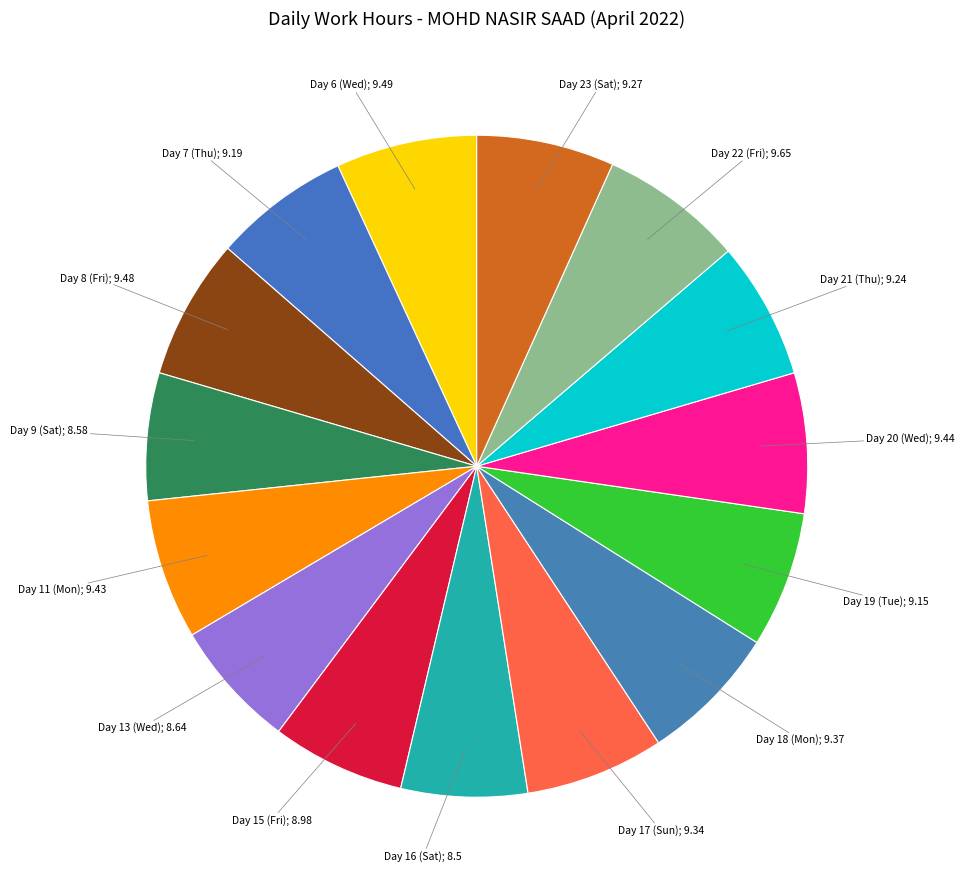

True or false: Day 21 (Thu); 9.24 accounts for 7% of the total.

True